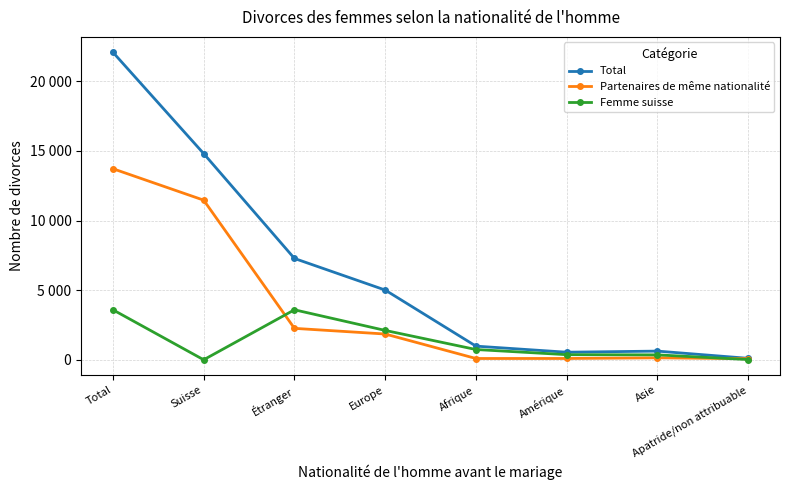

True or false: Femme suisse and Total intersect in this chart.

False